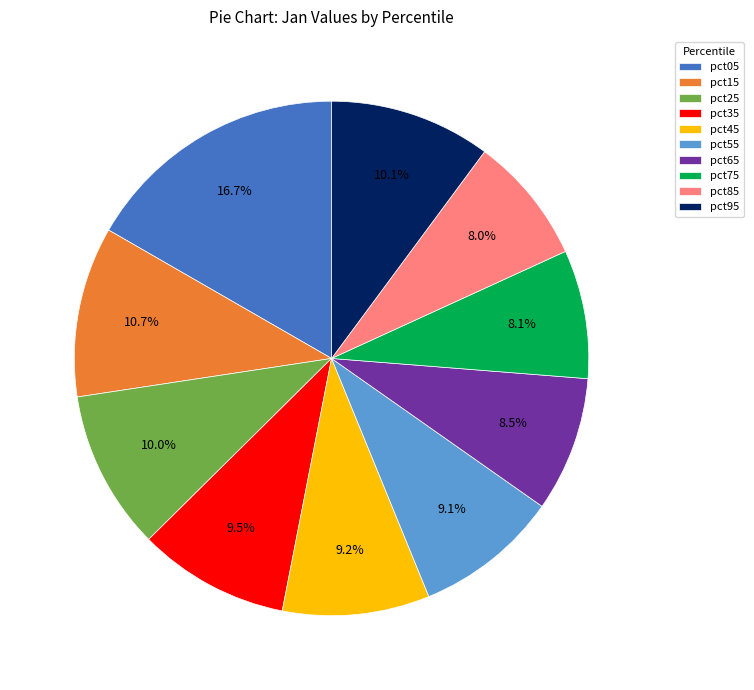

True or false: pct05 accounts for 27% of the total.

False